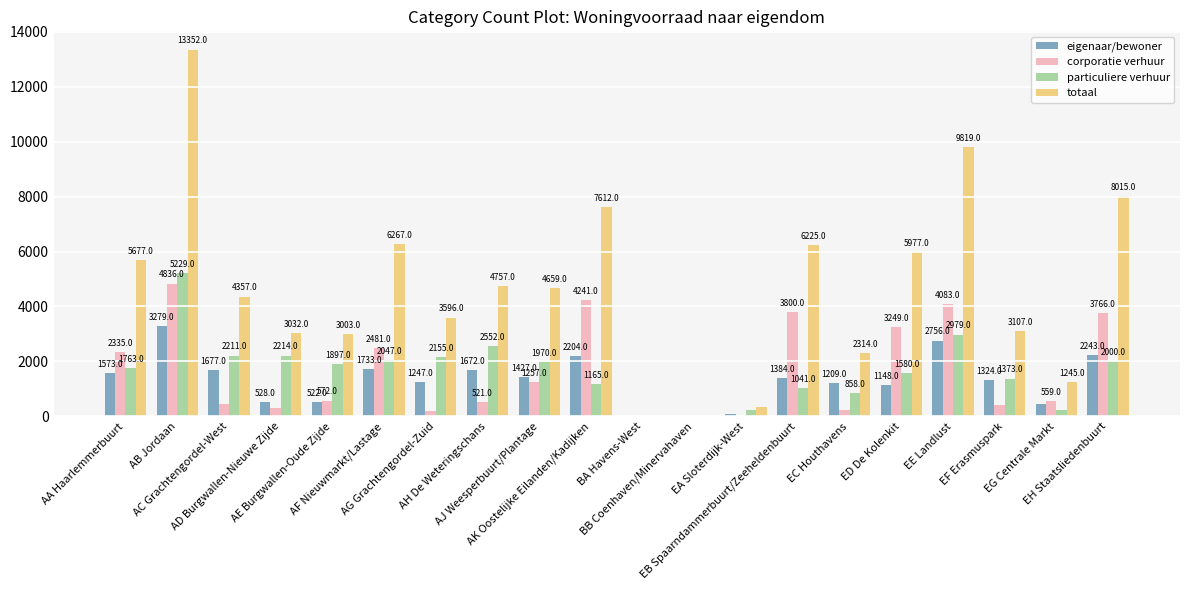

What is the sum of all particuliere verhuur values?

33515